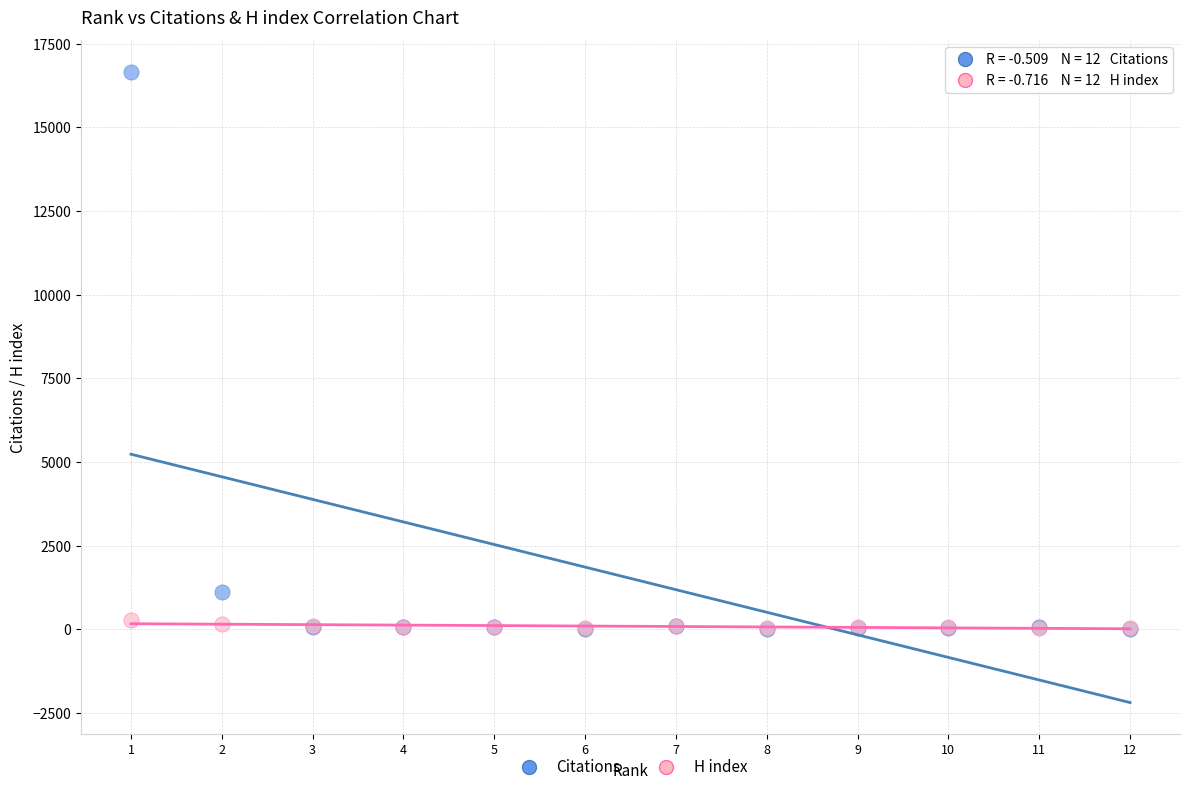

What are all the series names shown in the legend?

Citations, H index